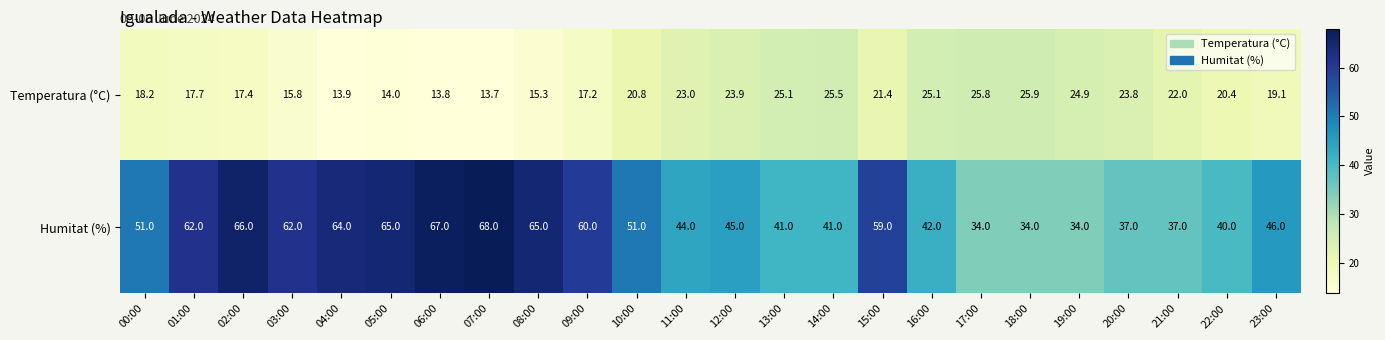

True or false: Humitat (%) has a value of 94.5 at 09:00.

False